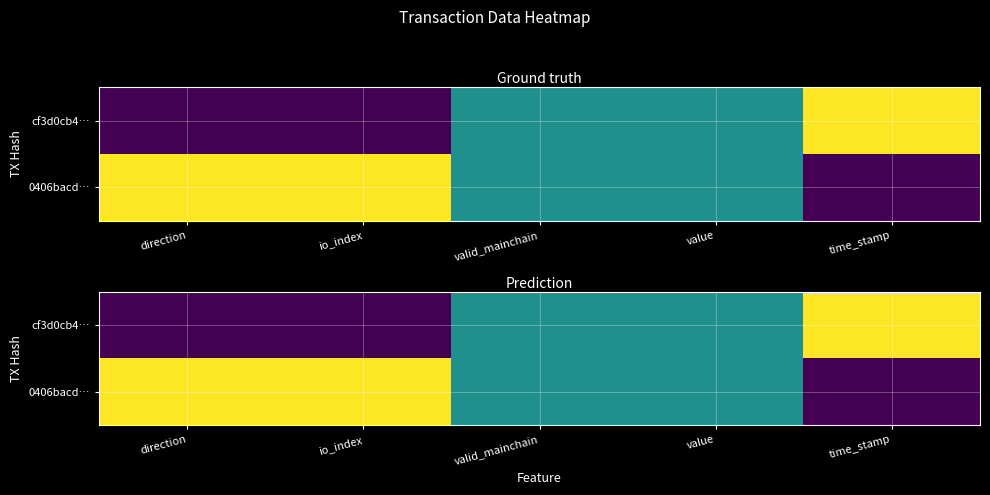

What is the greatest value displayed?

1.0